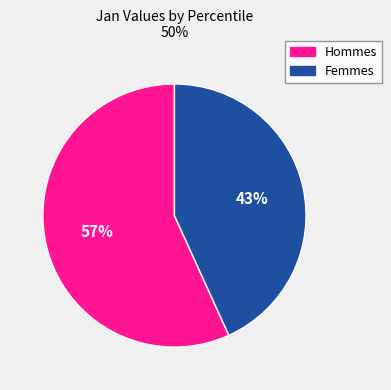

To the nearest percent, what is the difference between the largest and smallest slice percentages?

14%